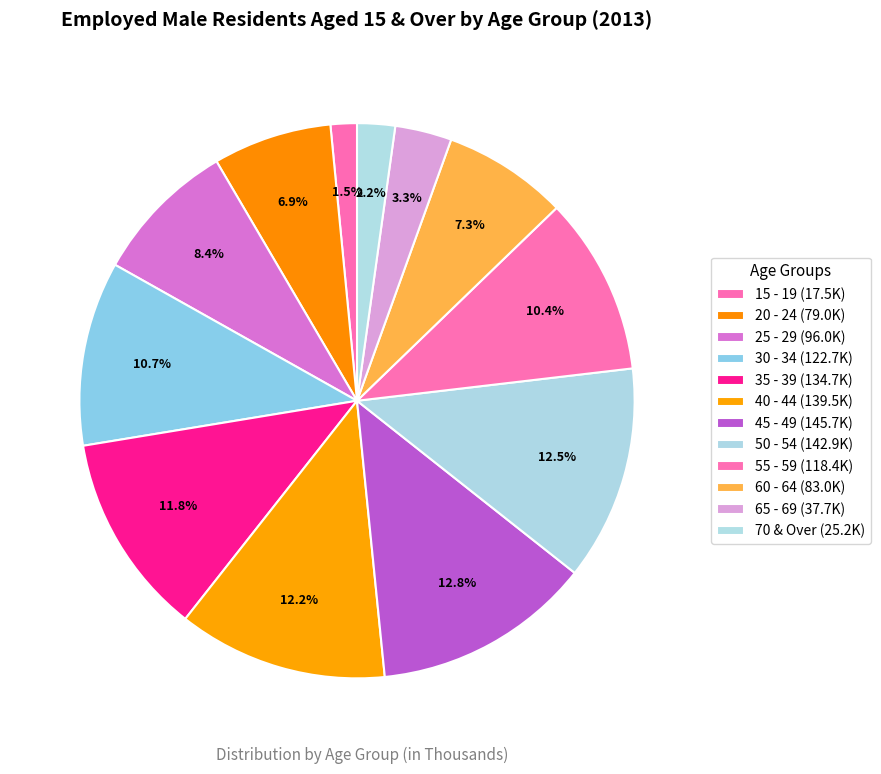

Between 35 - 39 and 40 - 44, which is larger?

40 - 44